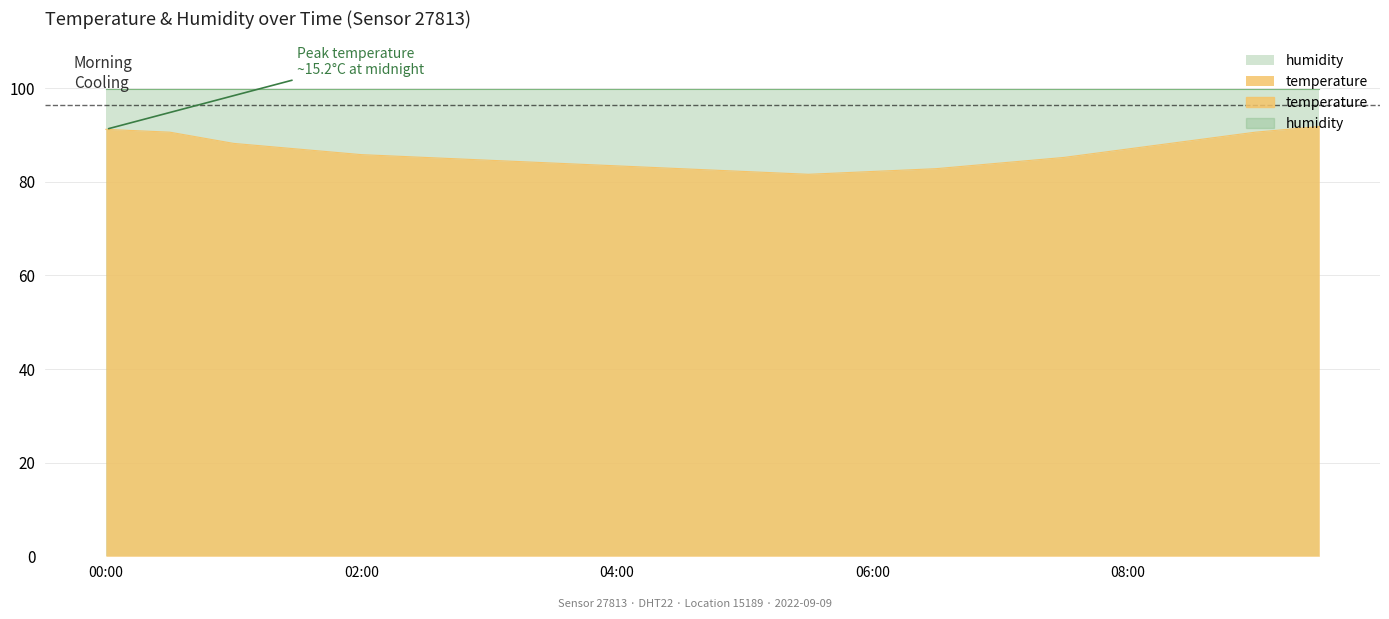

What is the difference between the maximum and second lowest values?

9.6